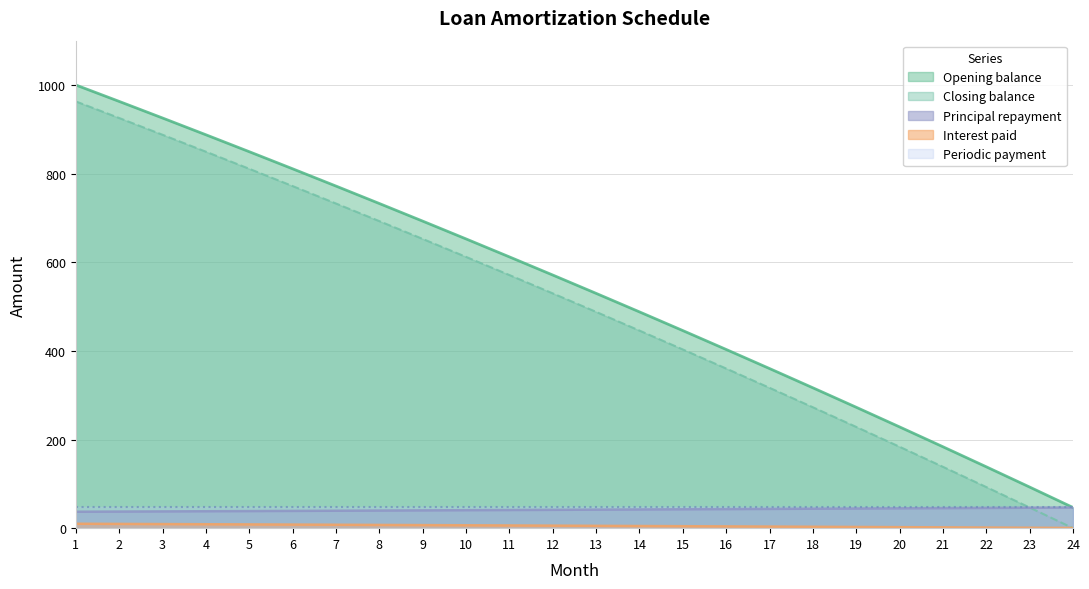

The value of Interest paid at 1 is 1411.0. True or false?

False